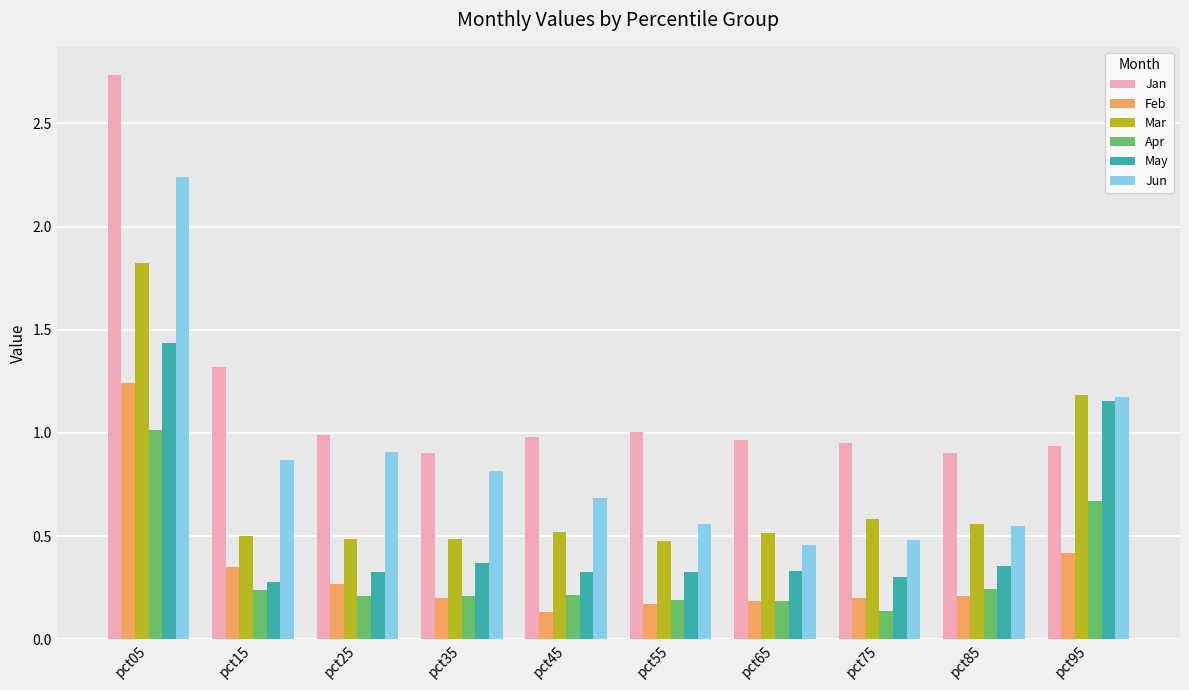

Which series has the largest range (max minus min)?

Jan